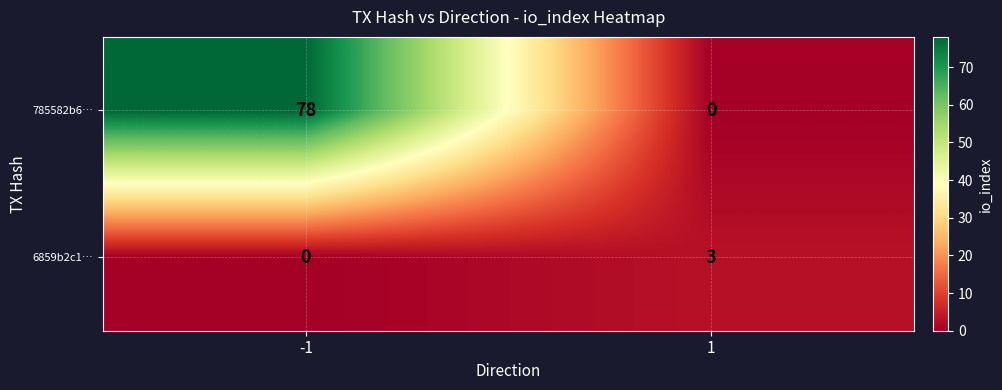

Reading right to left, extract all data points from this chart.

785582b6…: 0	78
6859b2c1…: 3	0